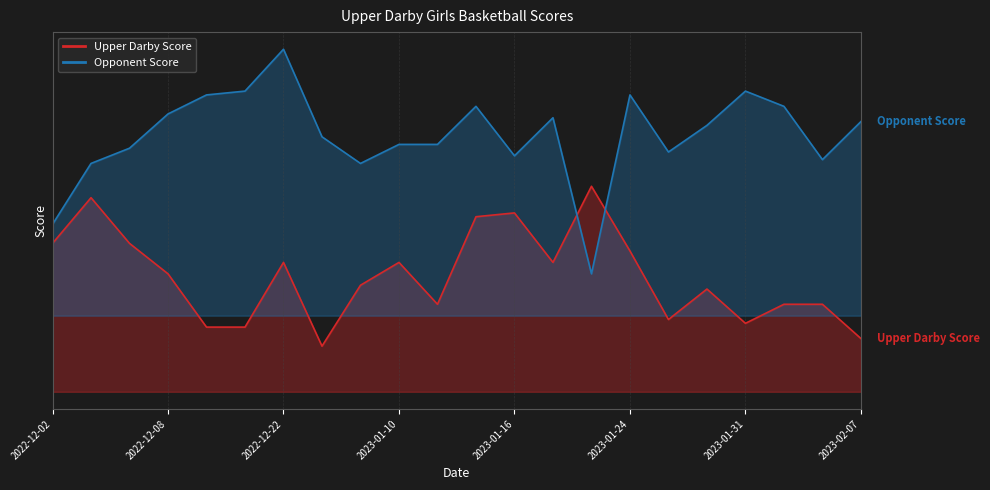

The value of Upper Darby Score at 2023-02-04 is 23. True or false?

True